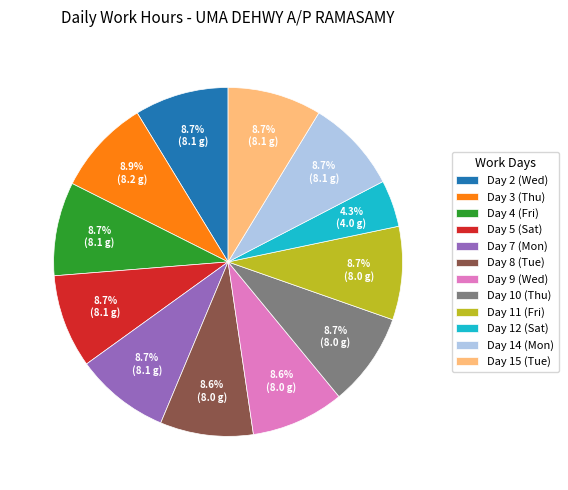

How many segments does this pie chart have?

12